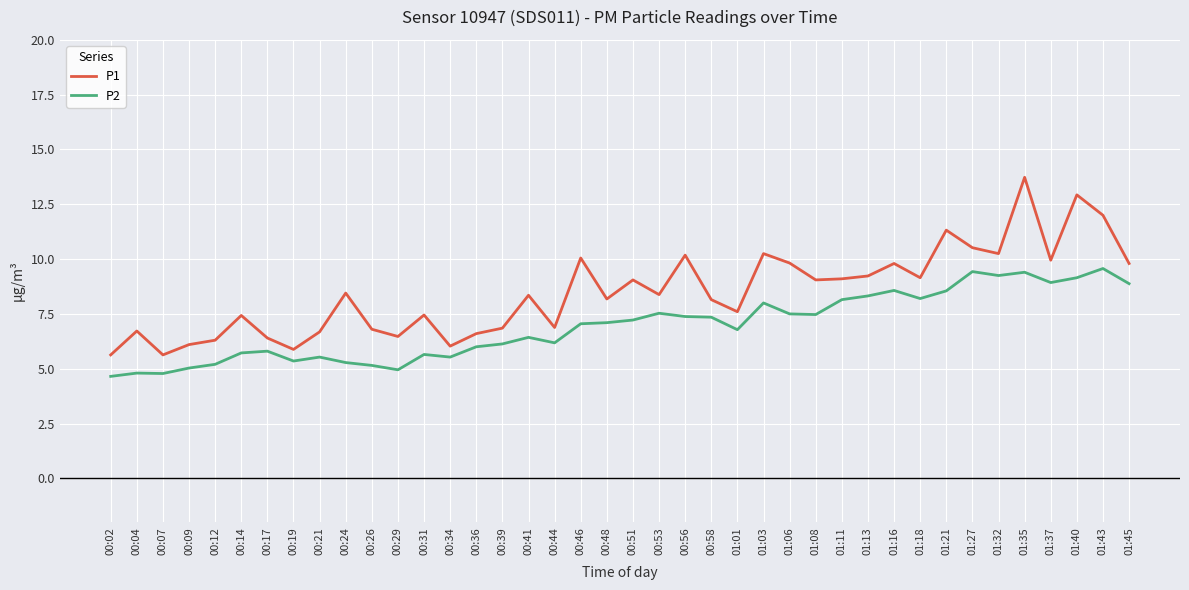

At which category is the sum across all series the highest?

01:35